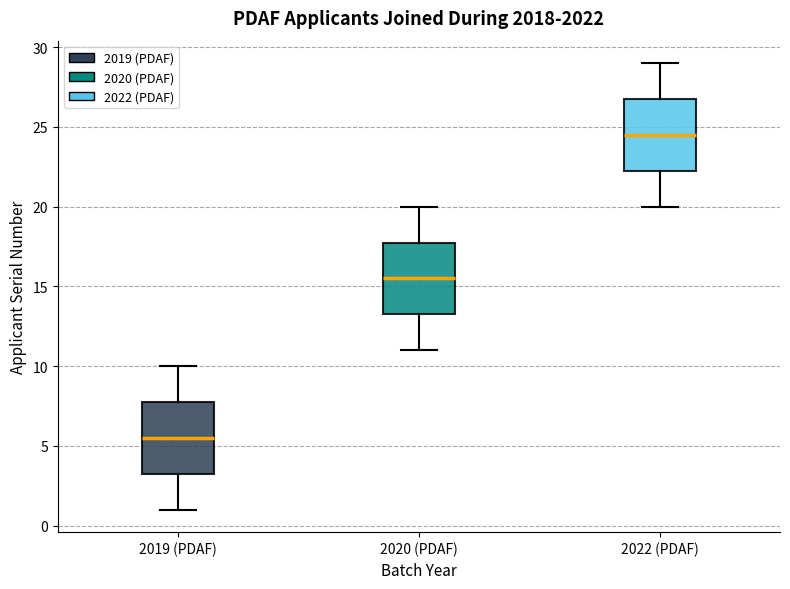

Where does the lower whisker of the box for 2019 (PDAF) end on the y-axis? The values are not printed on the chart, so give them approximately, as read against the axis.

1.0